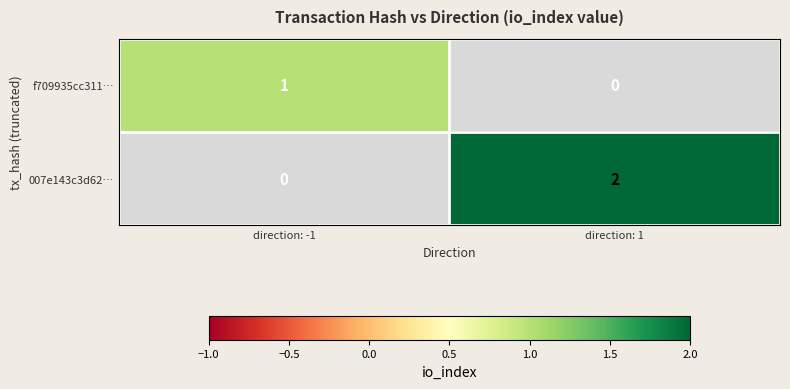

Is it true that 007e143c3d62… equals 3 at direction: 1?

False